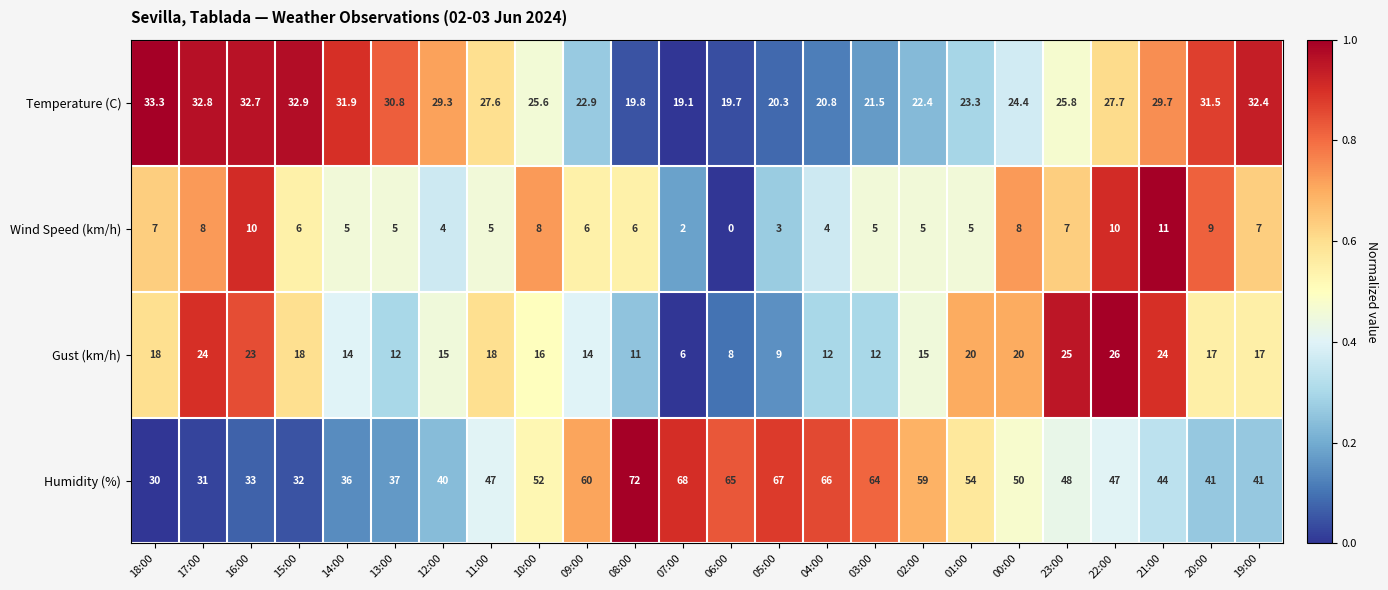

At how many categories does at least one series exceed 0?

24